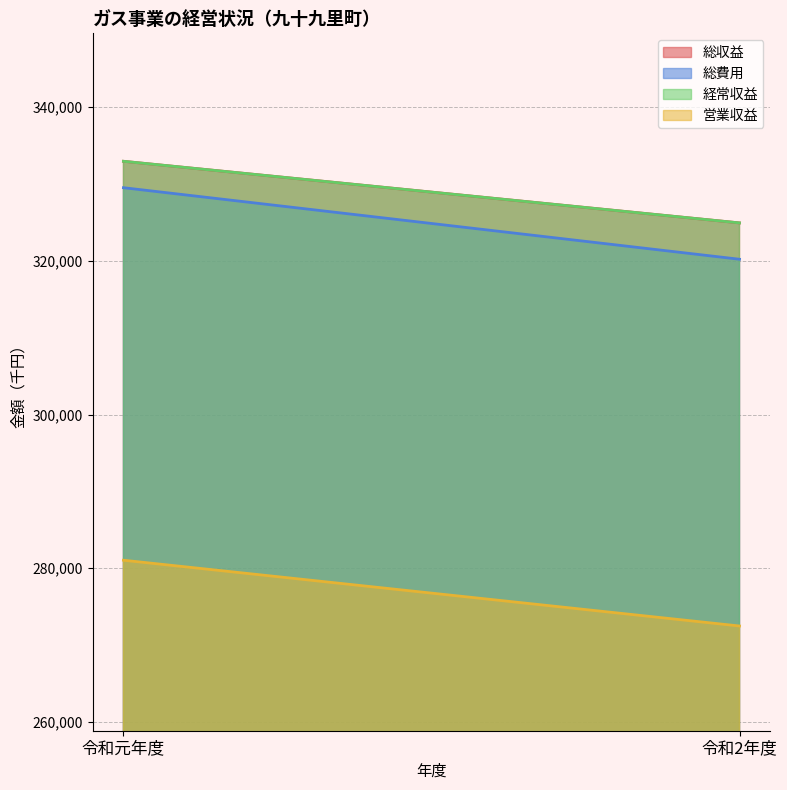

Which label corresponds to the smallest value in the chart?

令和2年度